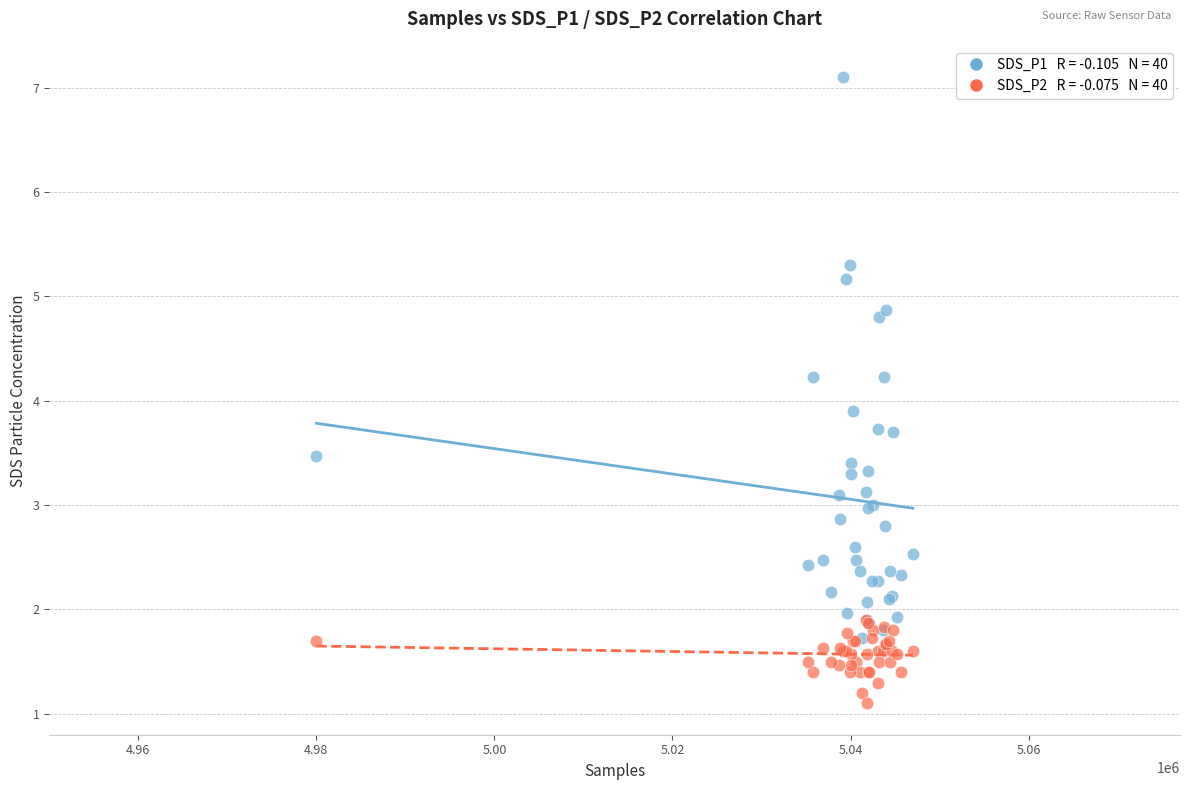

Across all series, what Y value is closest to 4?

3.9